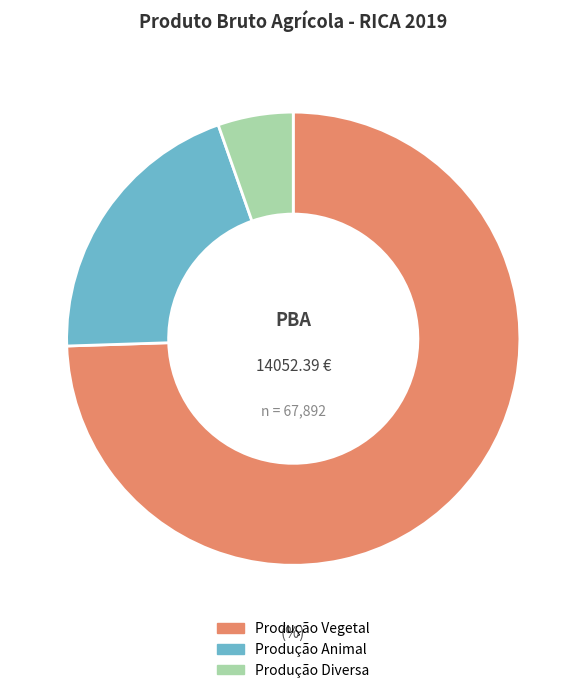

Rank the categories by value from lowest to highest.

Produção Diversa, Produção Animal, Produção Vegetal